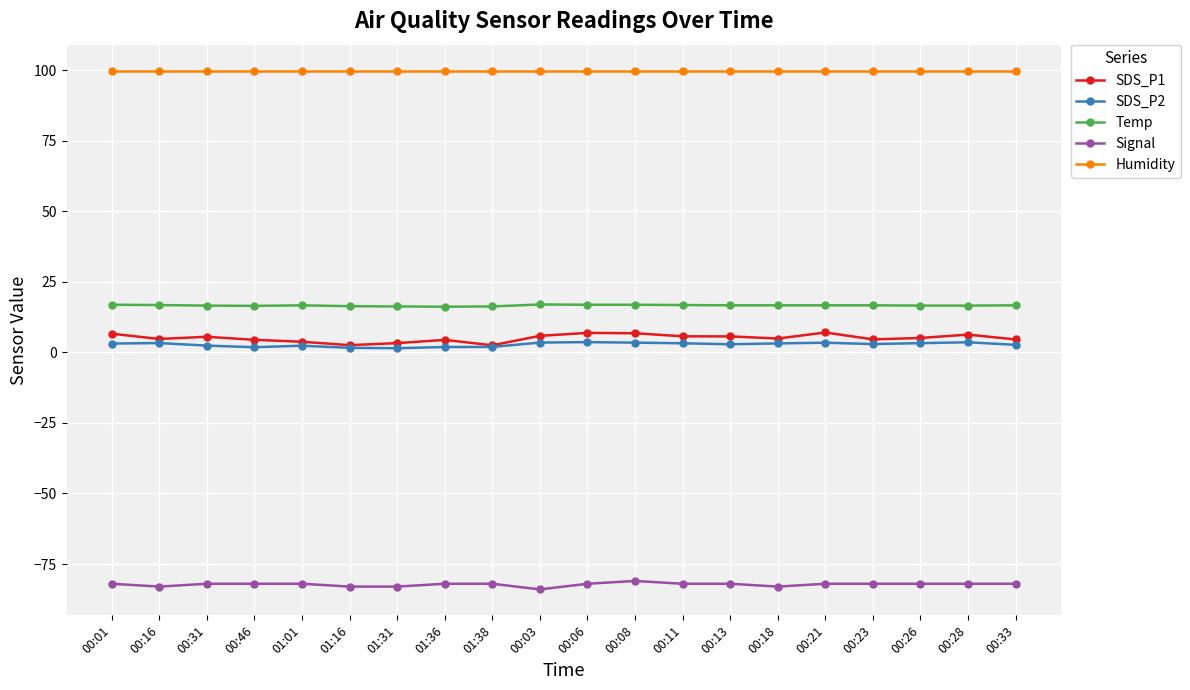

Which series has the largest range (max minus min)?

SDS_P1